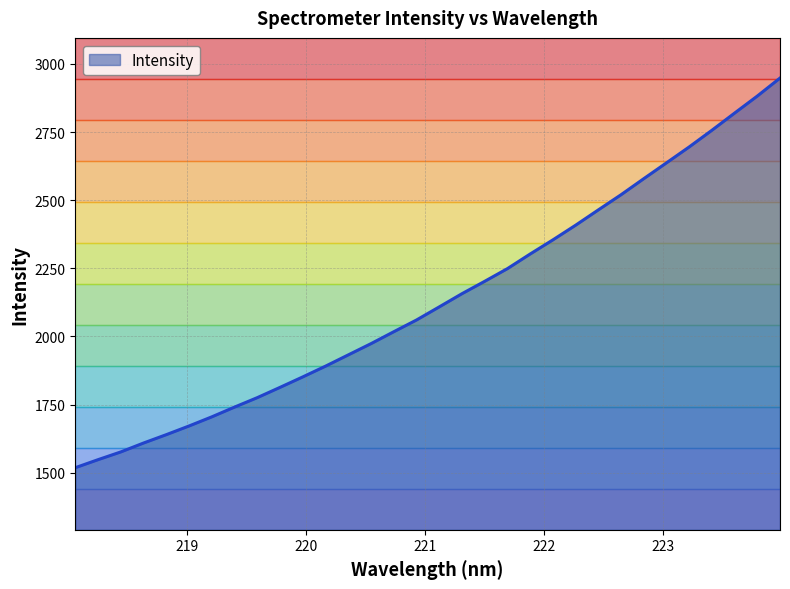

What is the change in value from 219.0156 to 222.6447?

+848.5